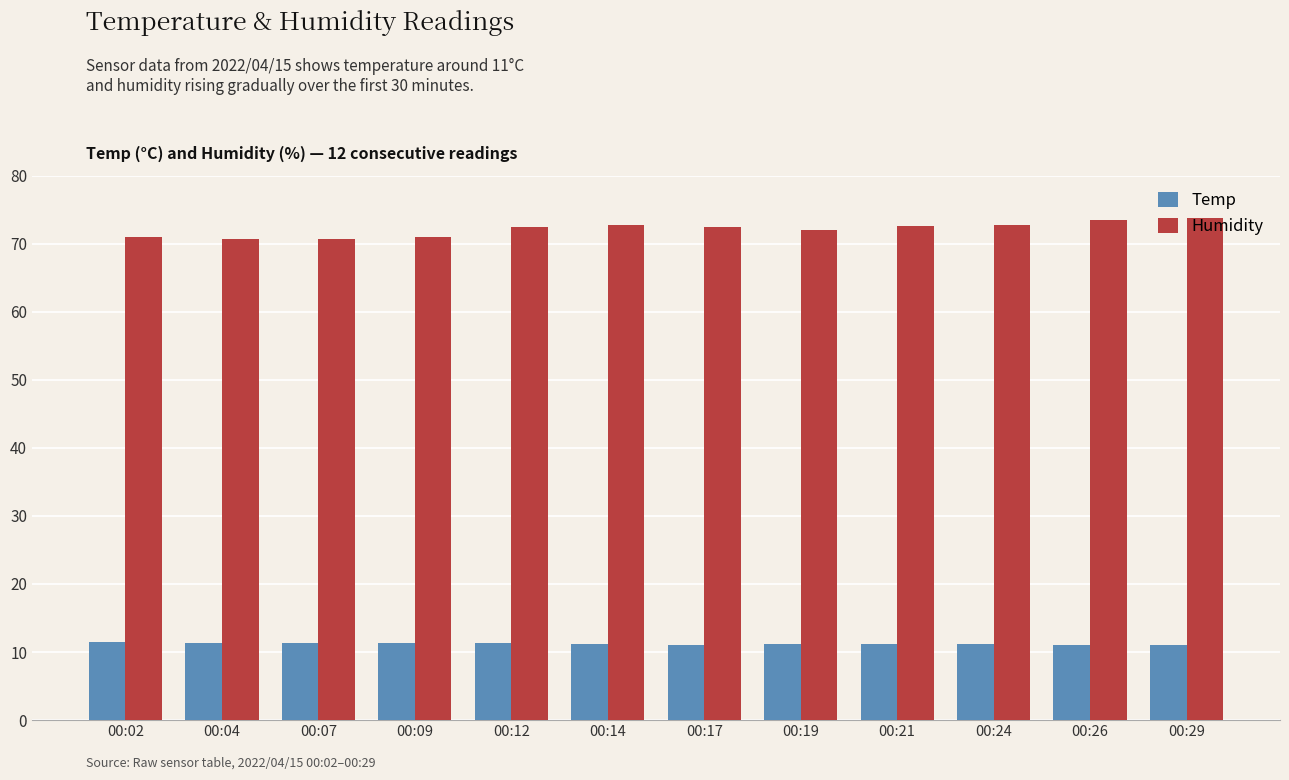

How many distinct data groups are displayed?

2